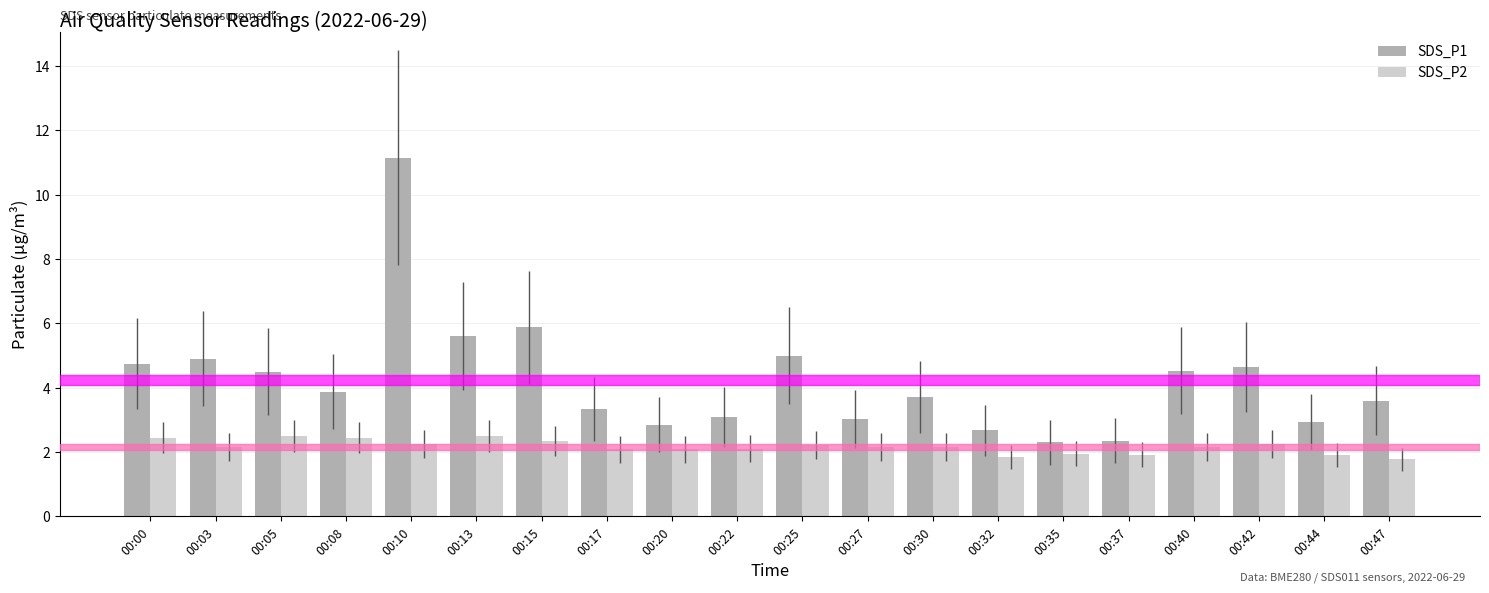

What is the approximate value of SDS_P2 at 00:08?

2.5